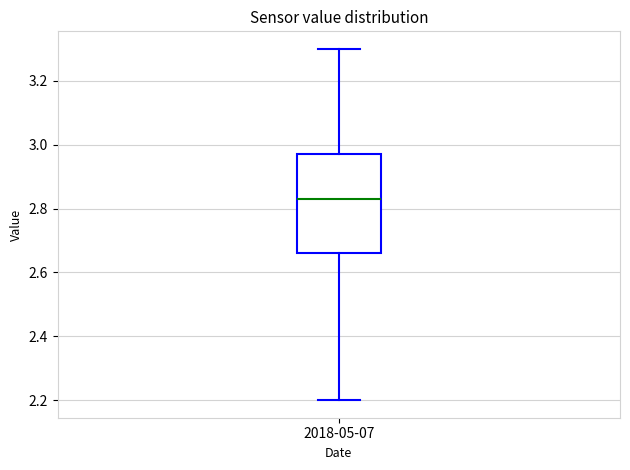

Transcribe this box plot: give where the median line is, the range the box spans, and where the two whiskers end, as read against the y-axis. The values are not printed on the chart, so give them approximately, as read against the axis.

median 2.84, box 2.66 to 2.98, whiskers 2.20 to 3.30